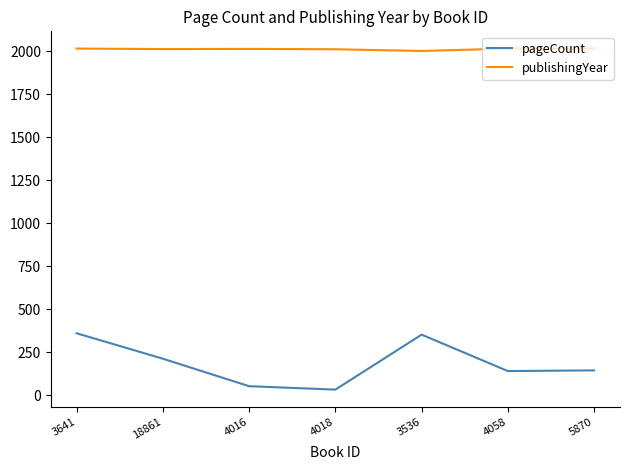

Is the value of publishingYear at 3536 greater than the value of pageCount at 4058?

Yes